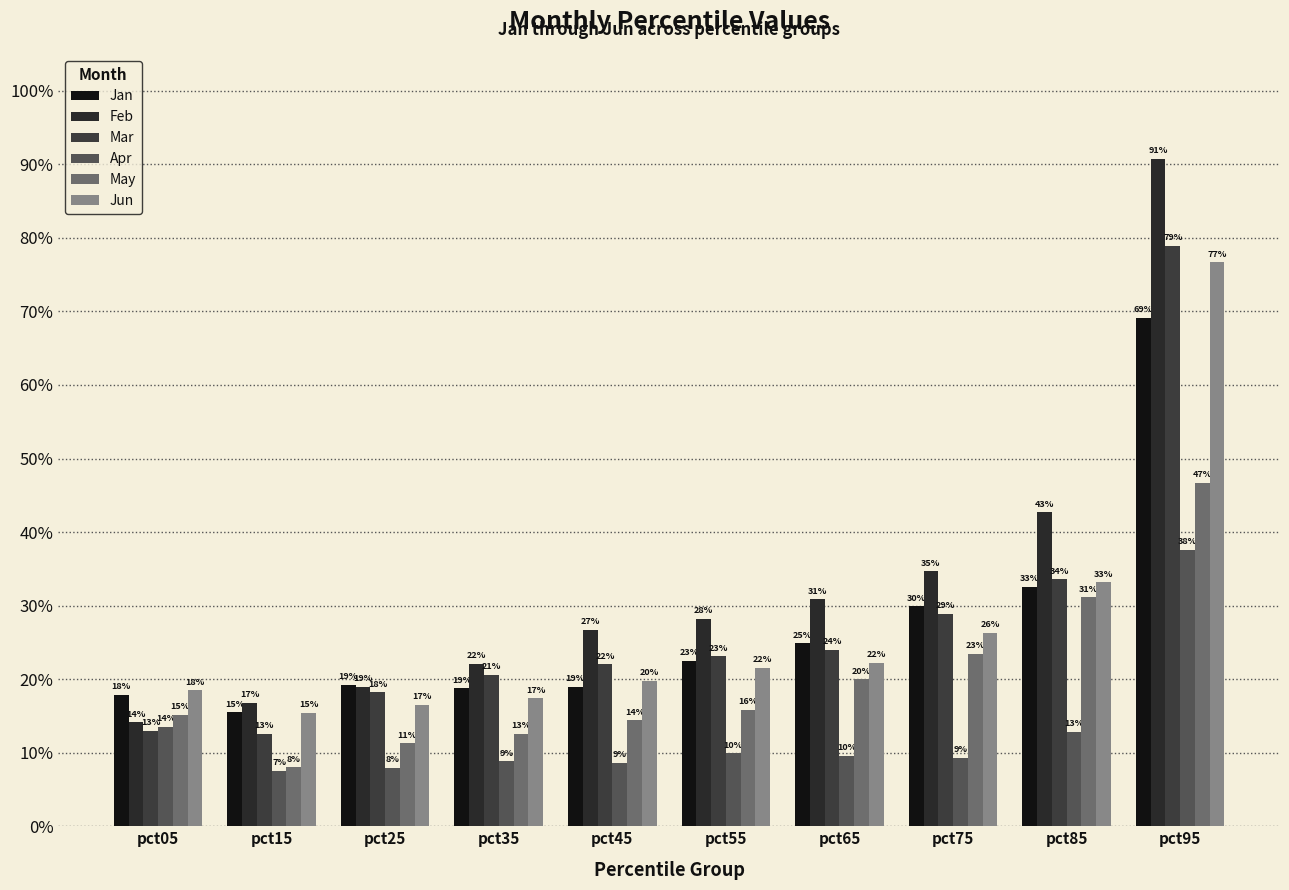

How many categories are shown in the chart?

10